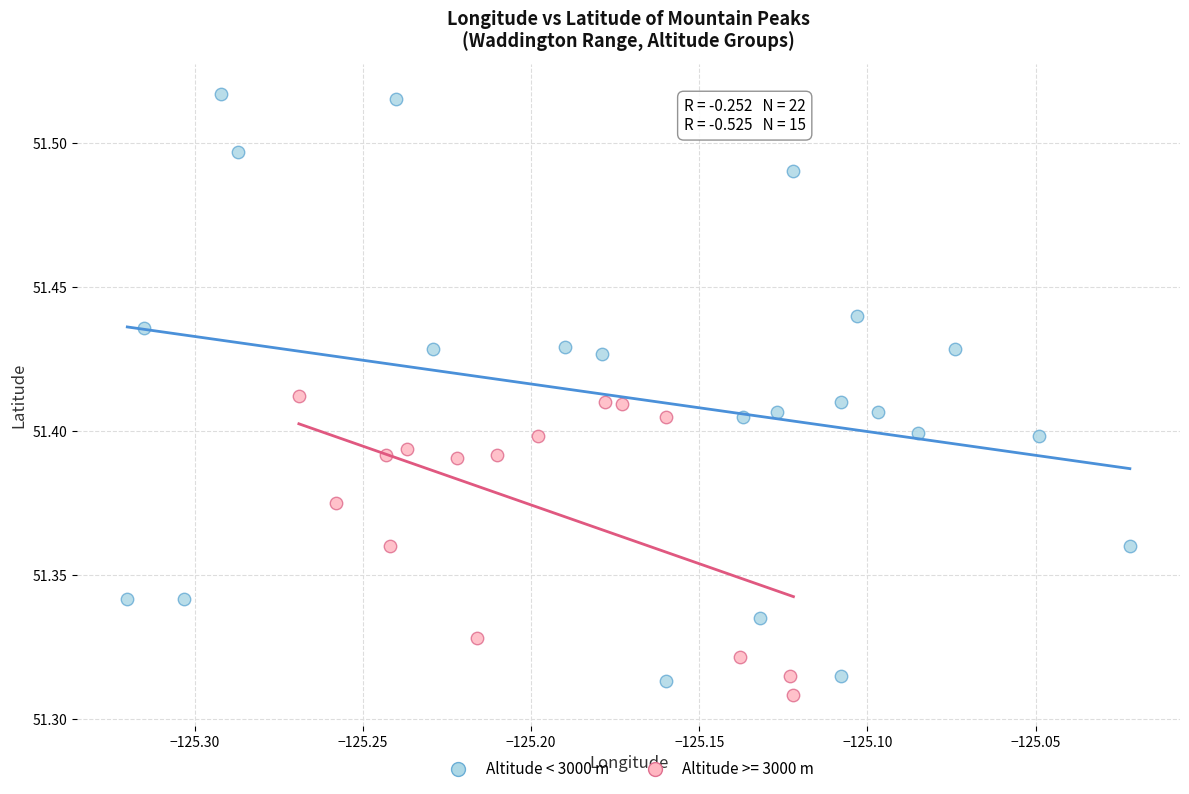

Which series reaches the maximum Y coordinate?

Altitude < 3000 m